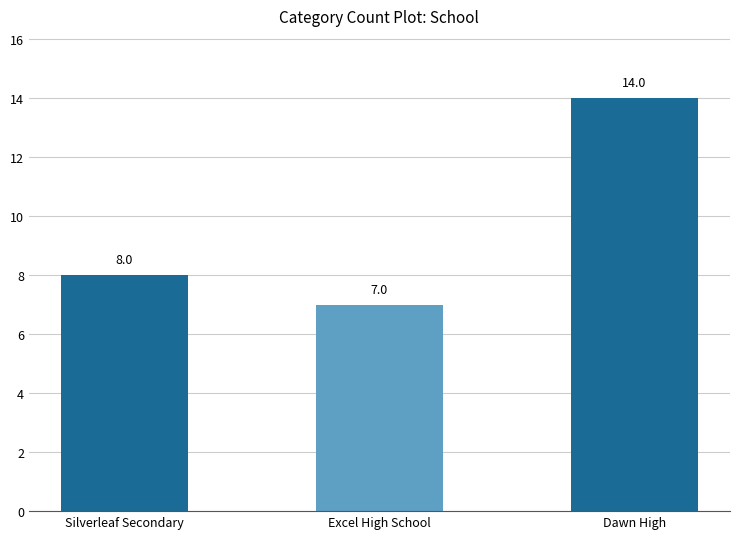

How many data points does each series have?

3